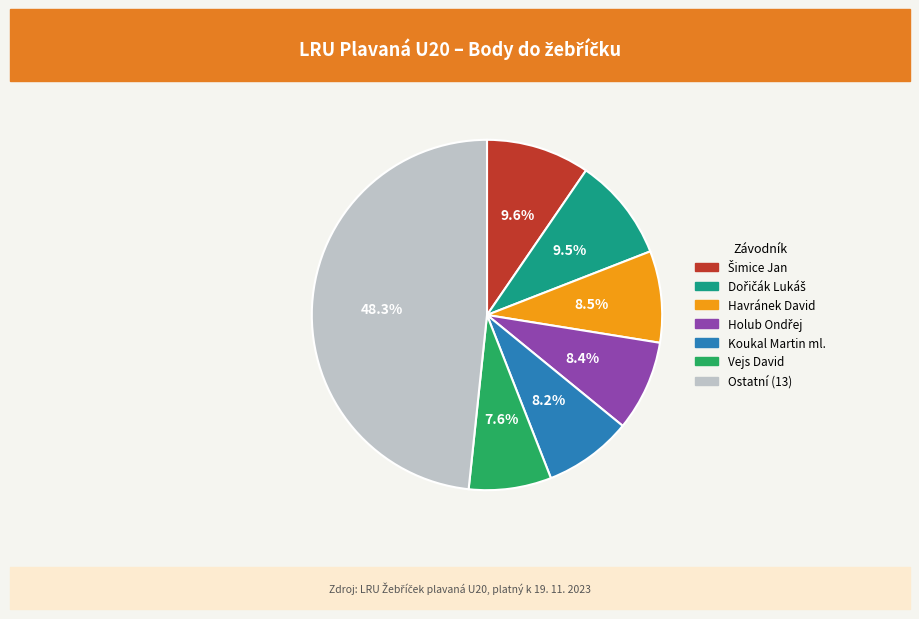

How many slices are in this pie chart?

7